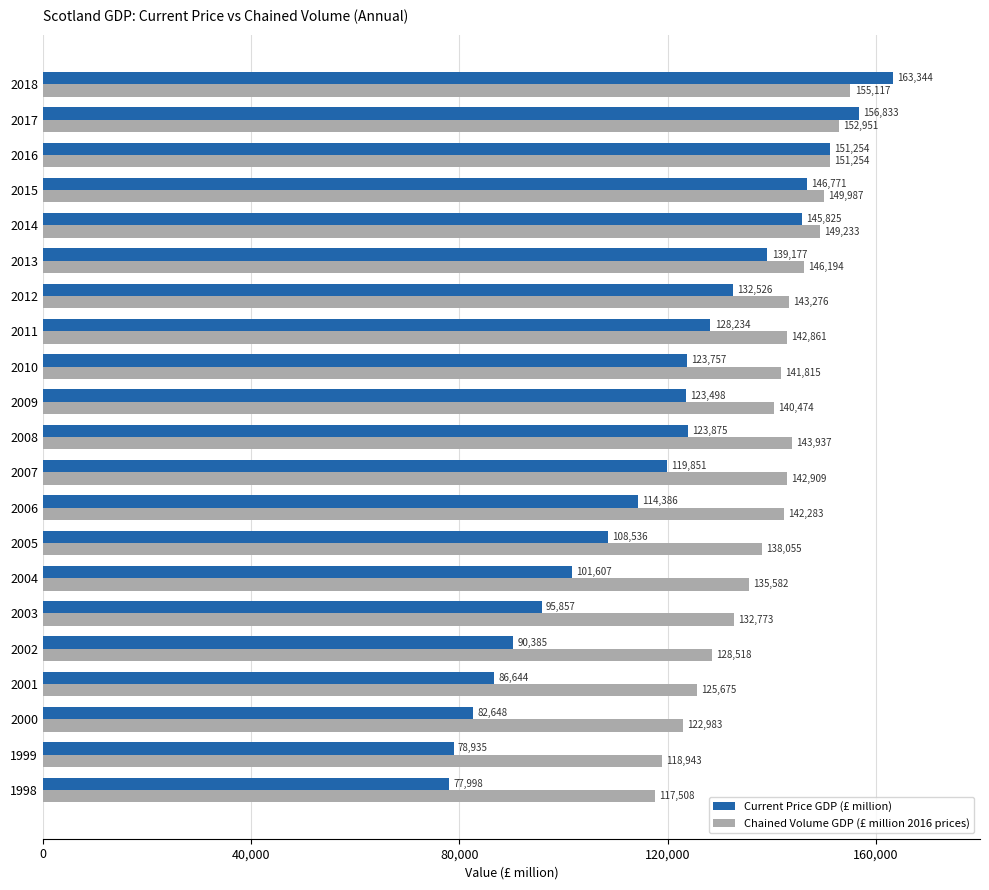

True or false: Chained Volume GDP (£ million 2016 prices) has a value of 251145 at 2017.

False